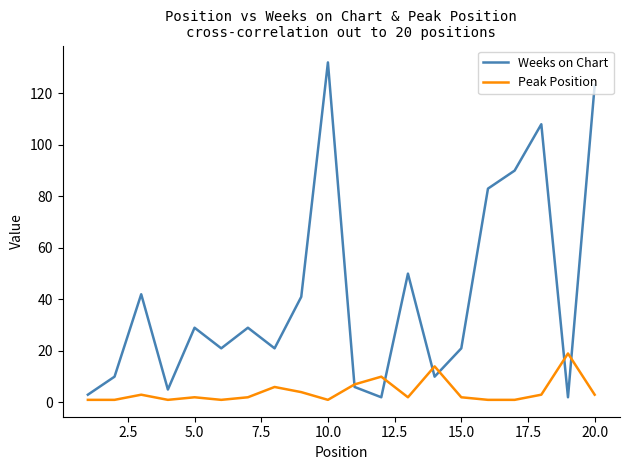

What is the maximum value shown in the chart?

132